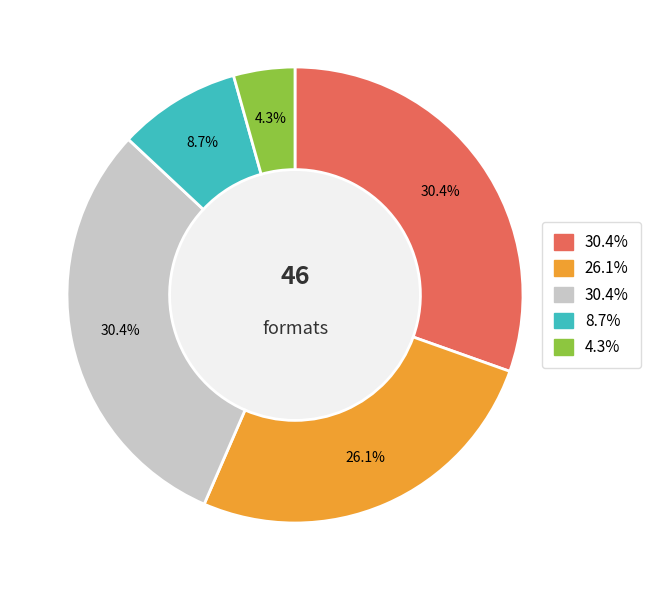

Does any single category account for the majority?

No